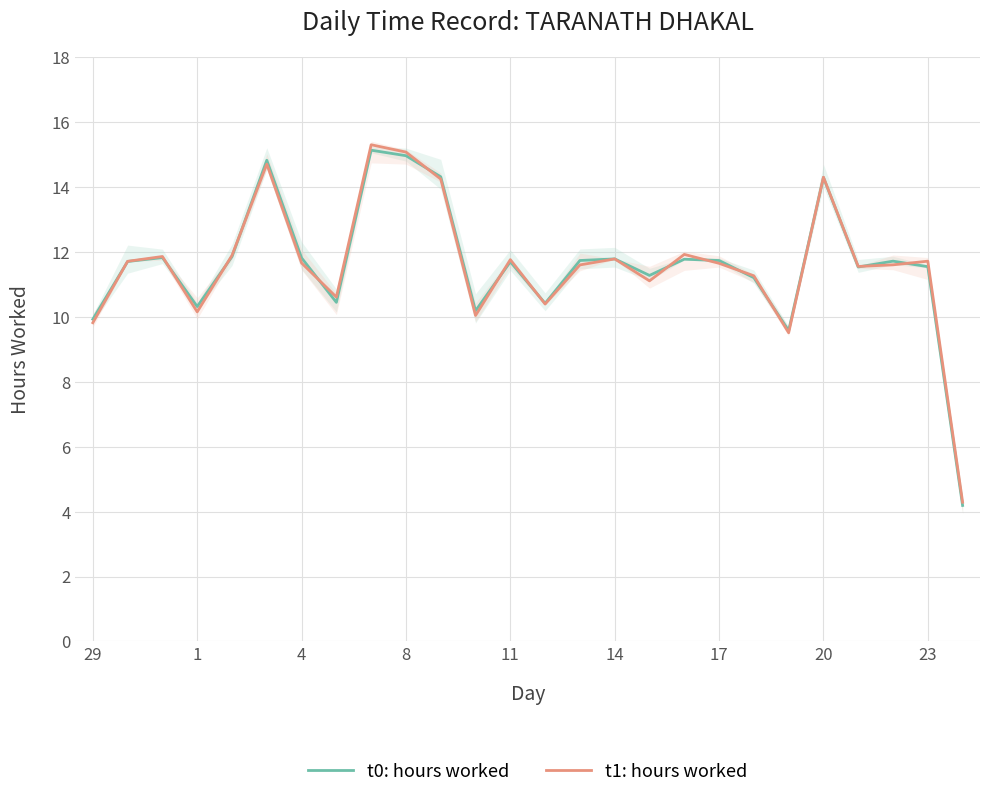

At which category does t0: hours worked reach its first local valley?

1